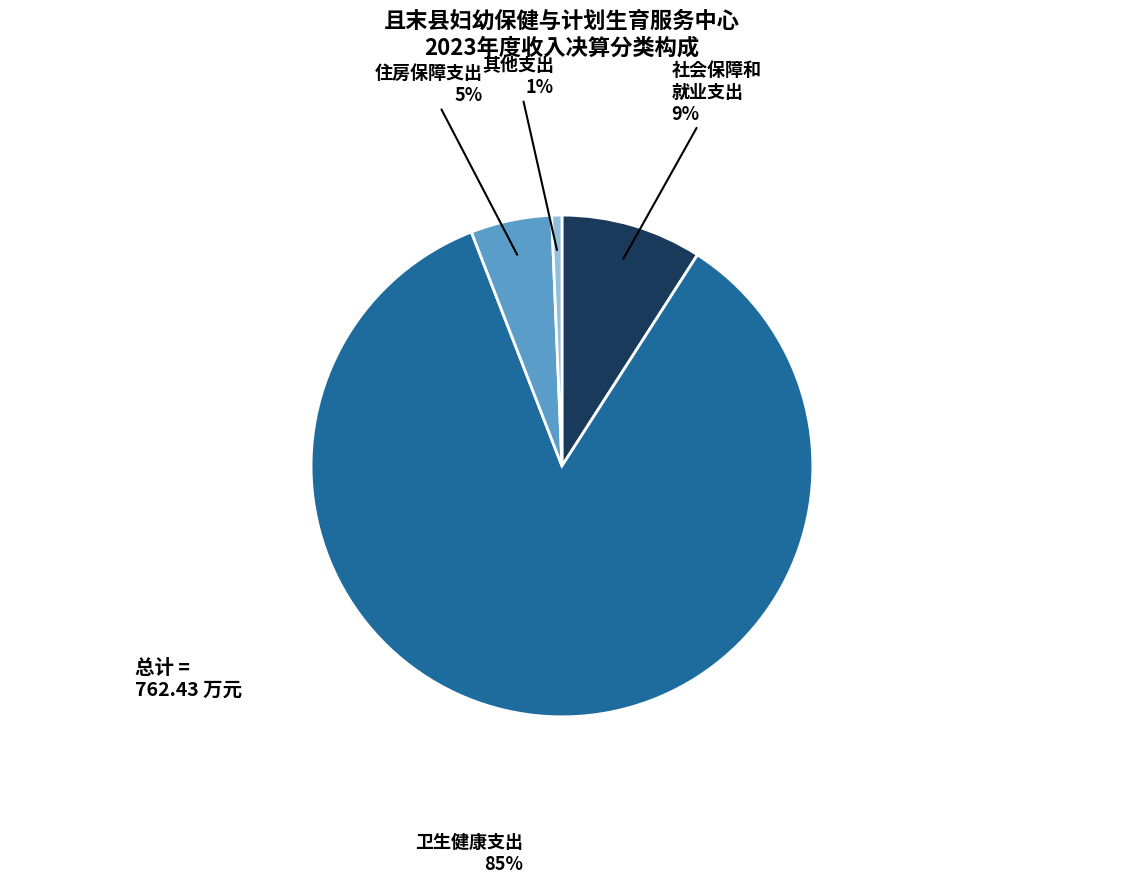

To the nearest percent, what is the difference between the largest and smallest slice percentages?

84%